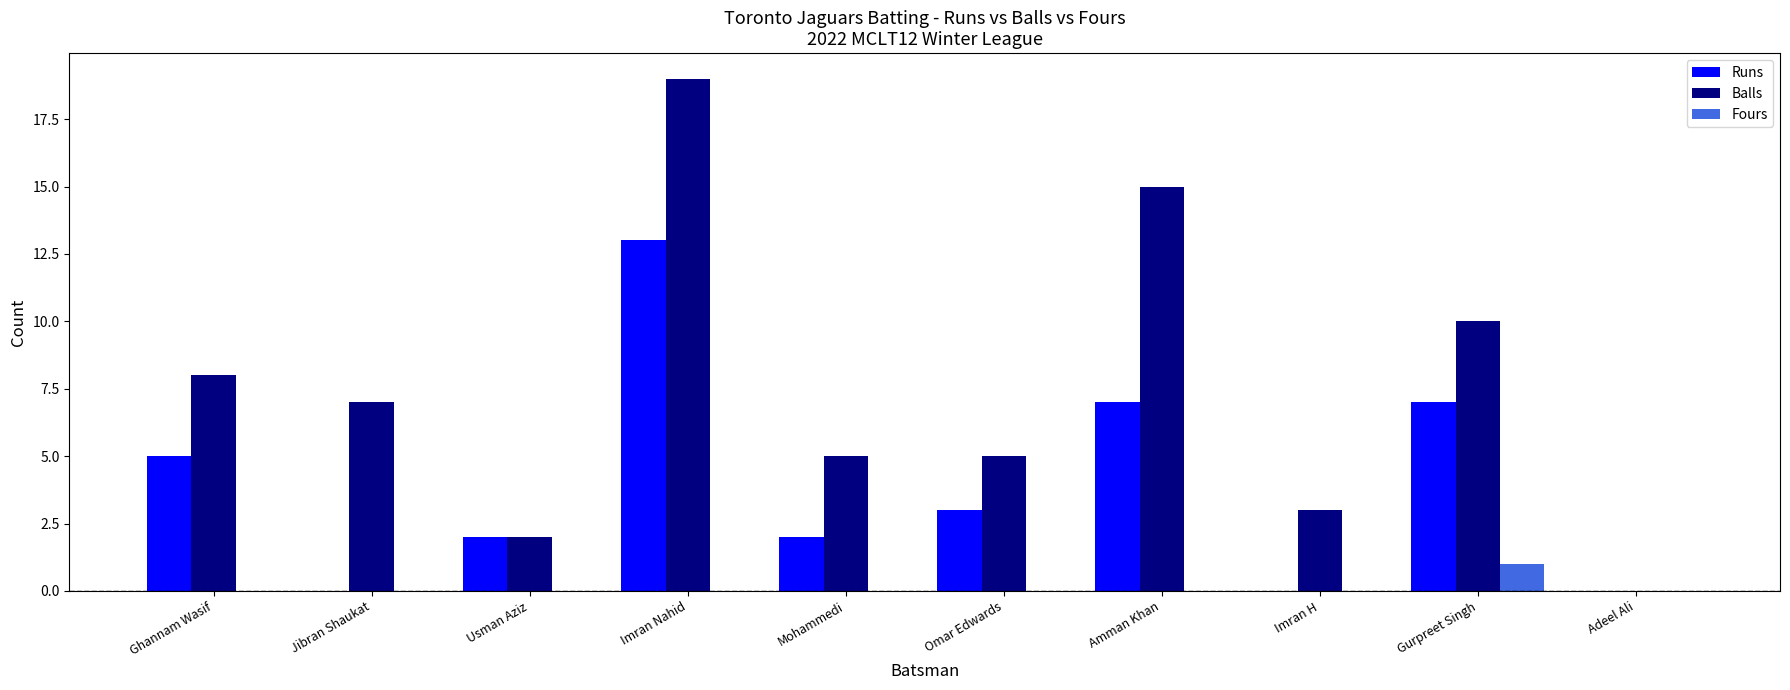

At which category is the sum across all series the highest?

Imran Nahid